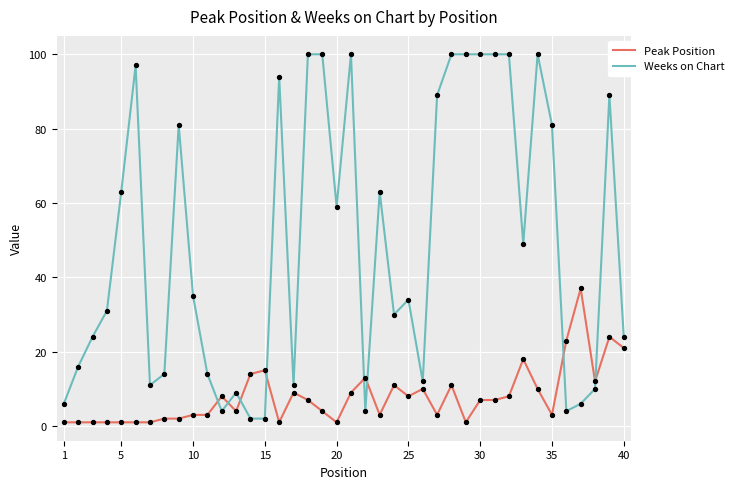

Which series has the largest range (max minus min)?

Weeks on Chart